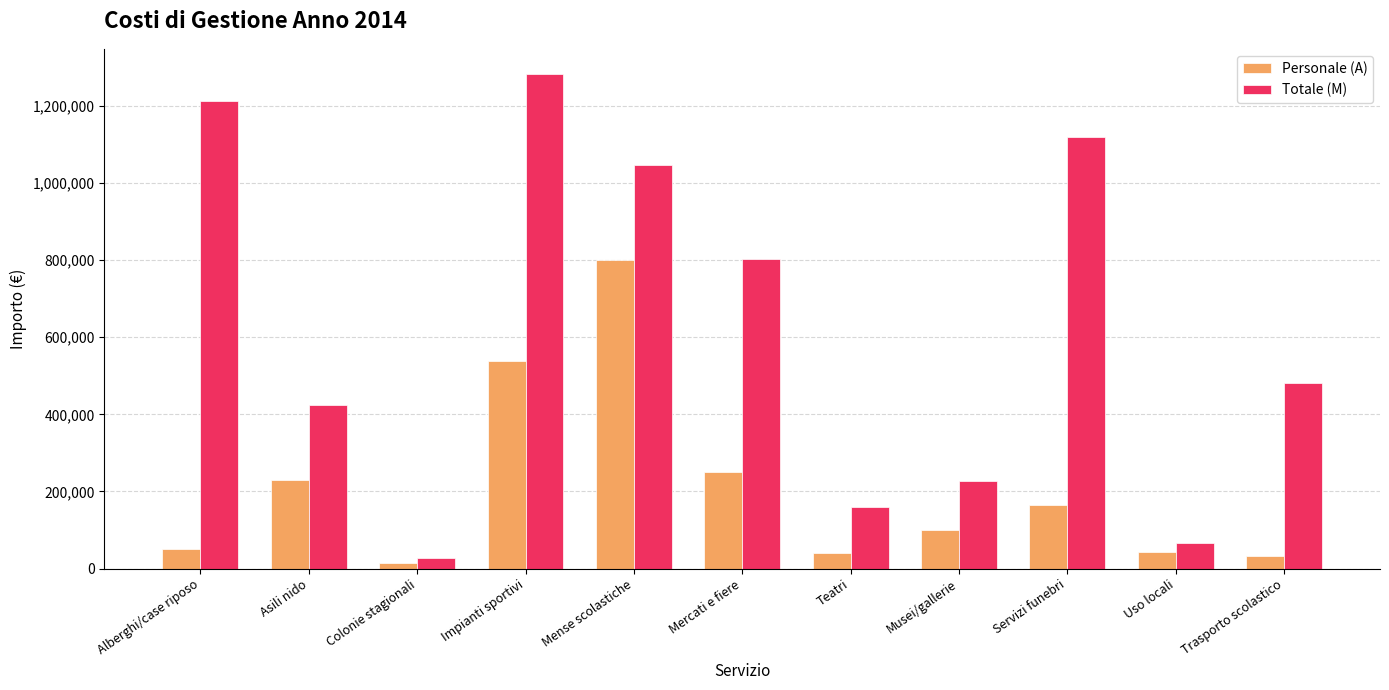

What is the total value across all series at Servizi funebri?

1282608.4